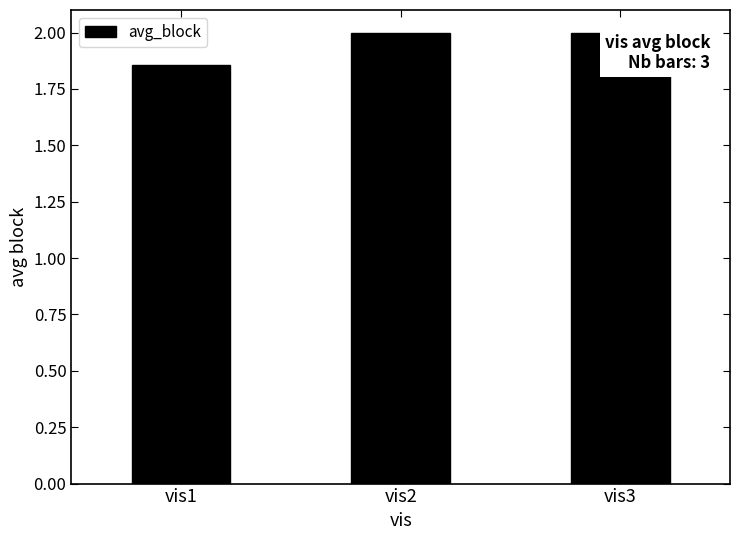

Count the number of categories in the chart.

3